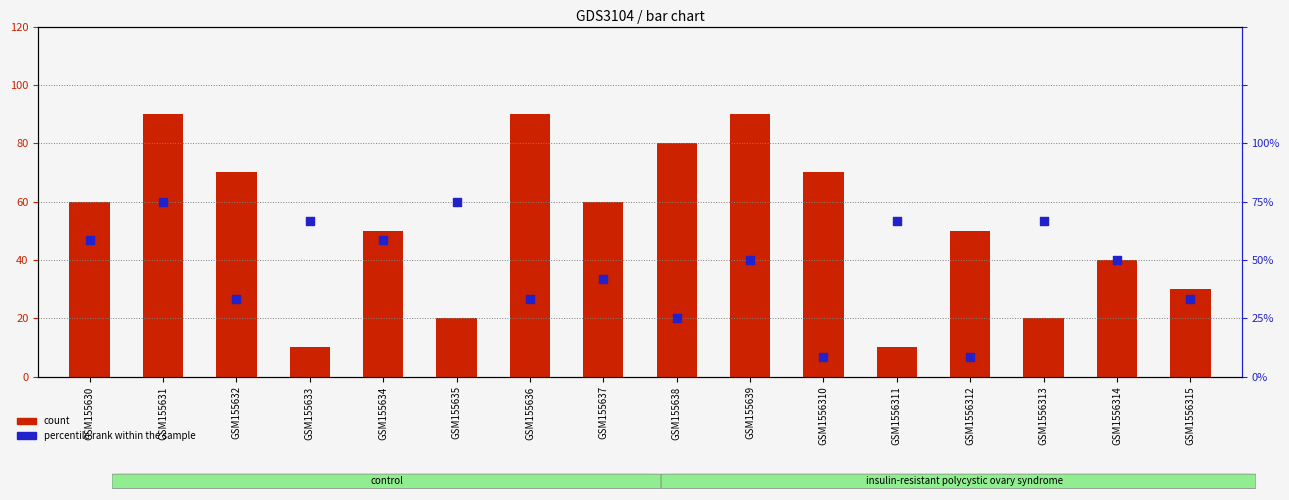

Which series reaches the maximum Y coordinate?

count